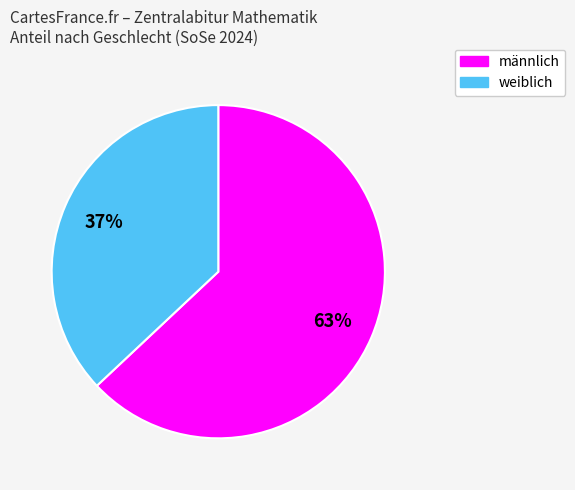

To the nearest percent, what is the average slice percentage?

50%